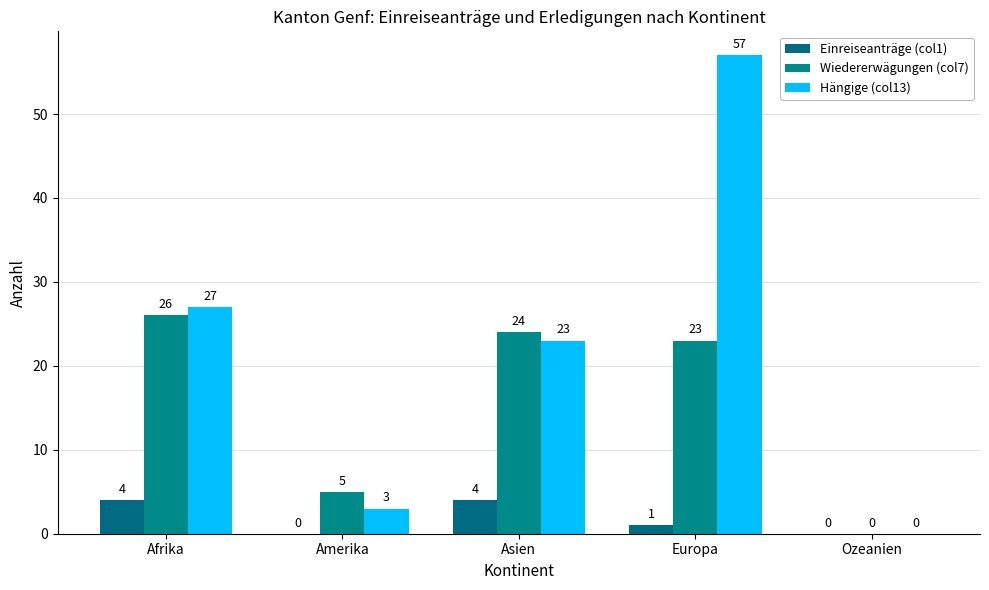

The Wiedererwägungen (col7) series shows 23 at Europa. True or false?

True